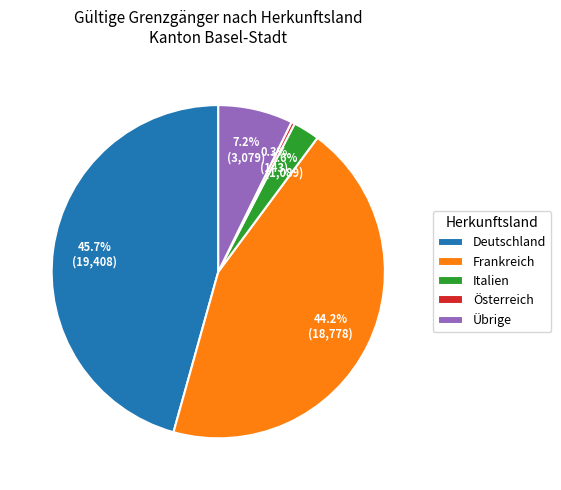

True or false: Österreich accounts for 0% of the total.

True